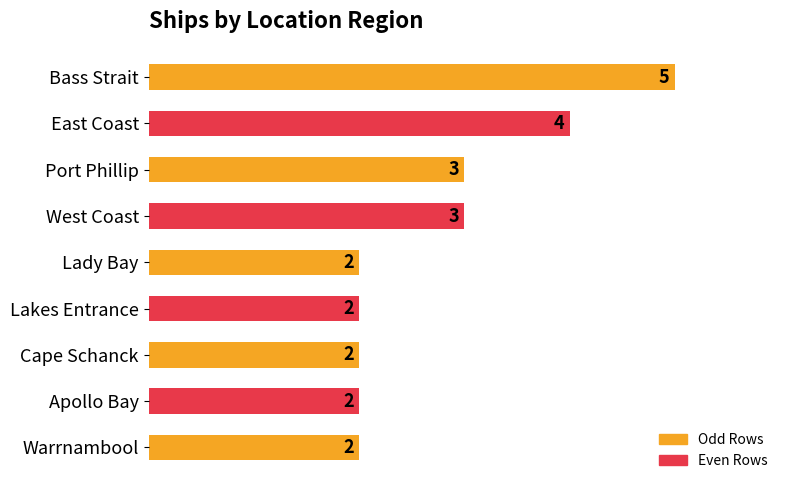

What is the difference between the maximum and minimum values?

3